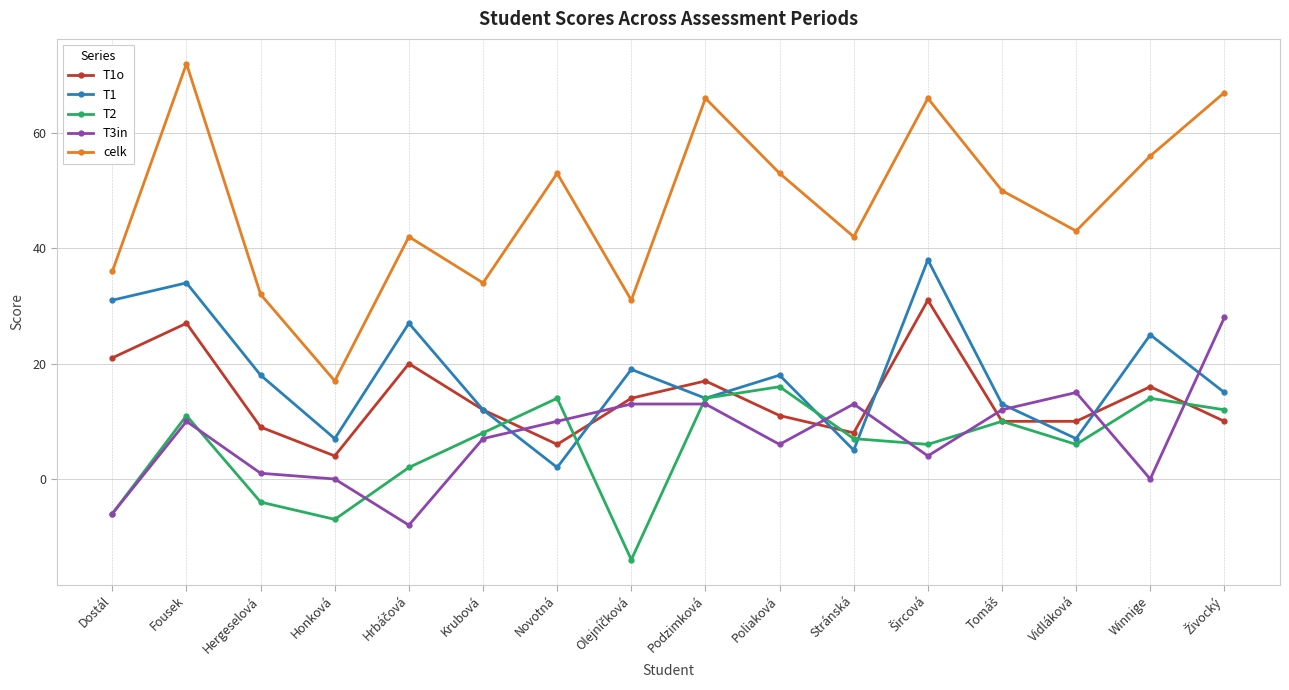

Which series has the largest total across all categories?

celk